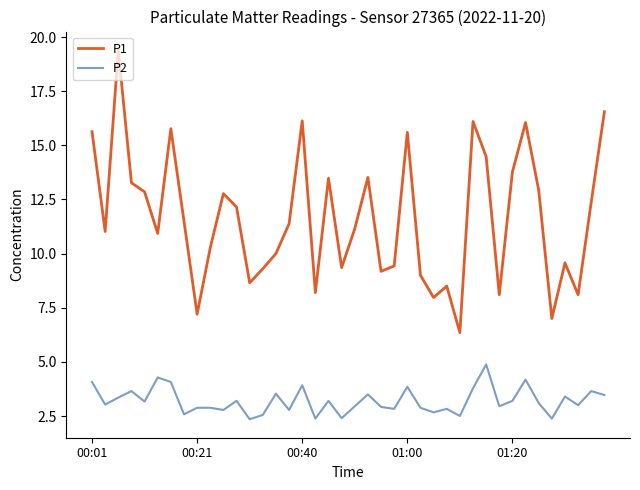

List the series in order of their peak value, highest first.

P1, P2